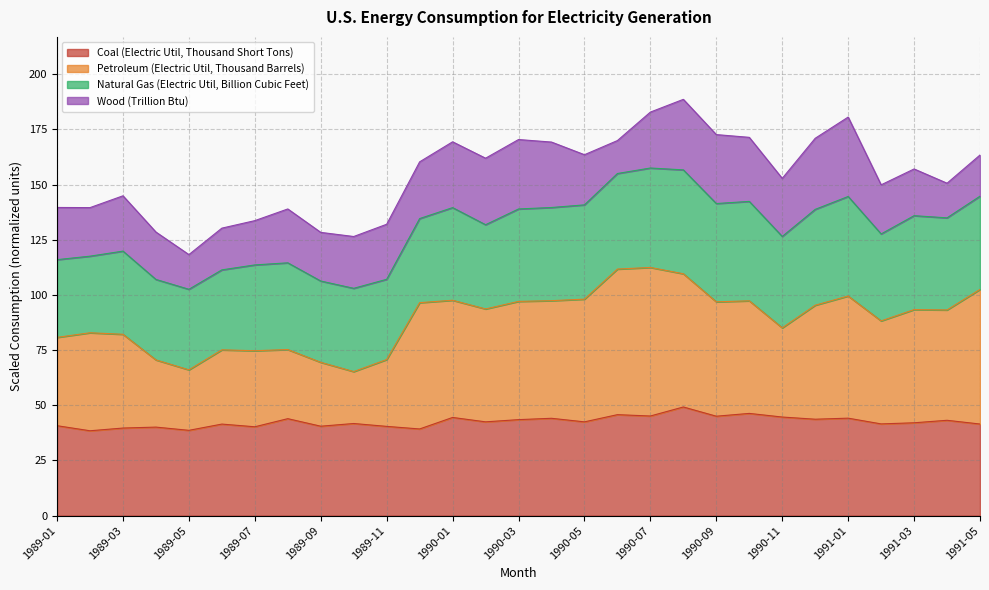

What is the maximum value for Coal (Electric Util, Thousand Short Tons)?

49.2